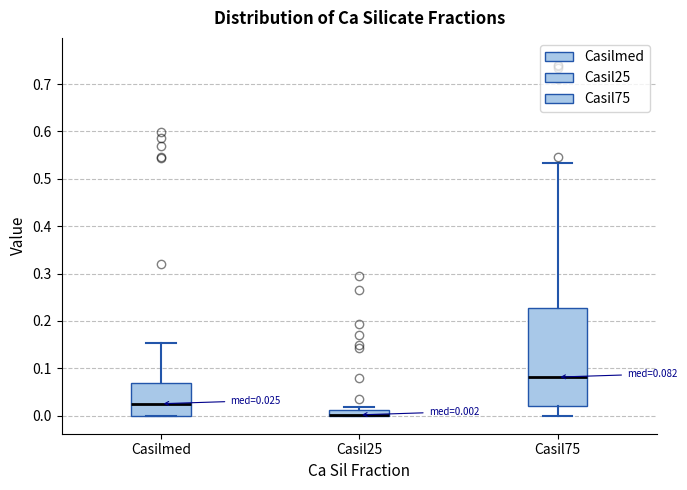

Comparing the boxes themselves (not the whiskers), which one is the tallest?

Casil75